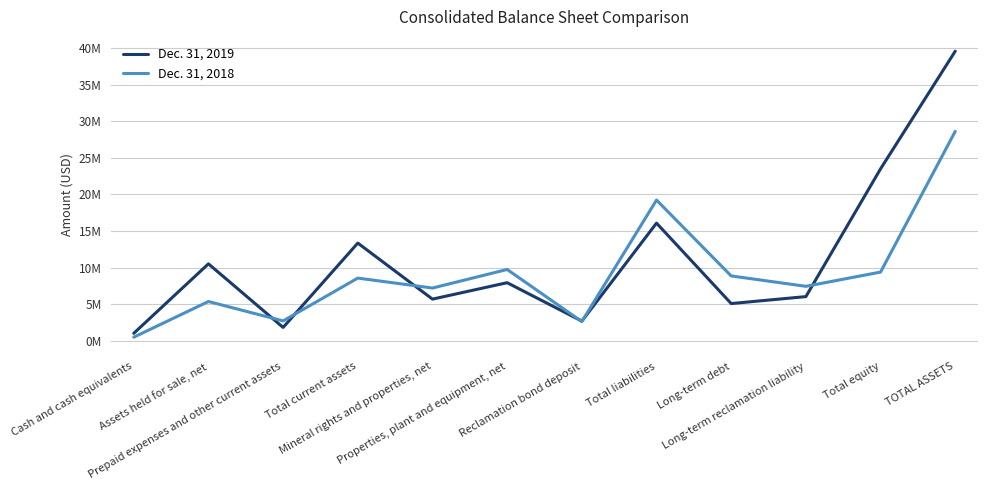

What is the average value of the Dec. 31, 2018 series?

9185057